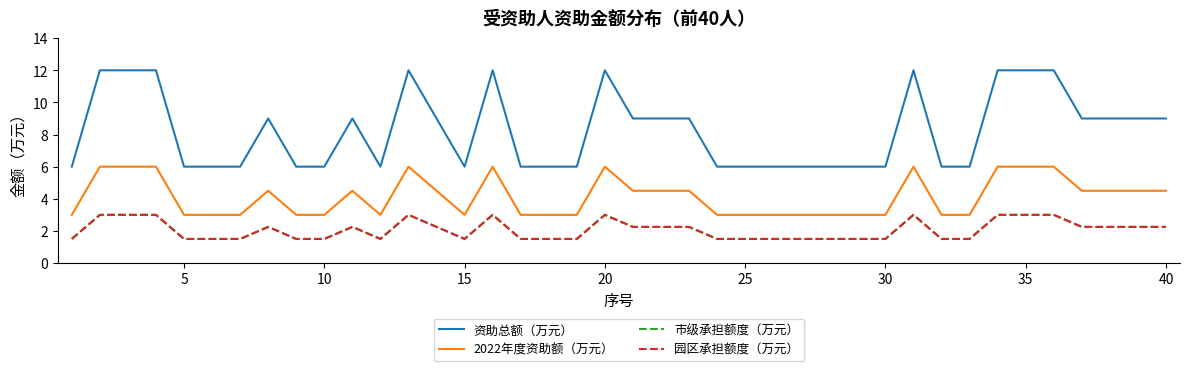

How many interior local peaks does the 2022年度资助额（万元） series have?

6